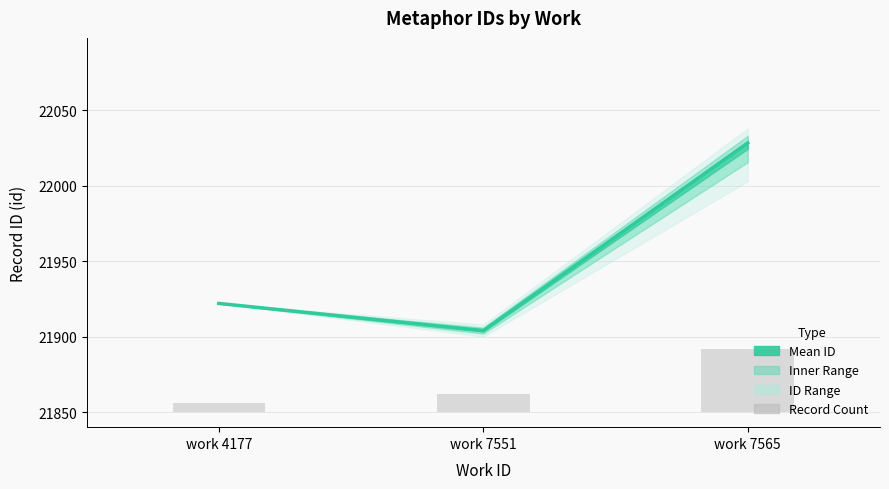

Which series changed the most between work 4177 and work 7565?

Mean ID